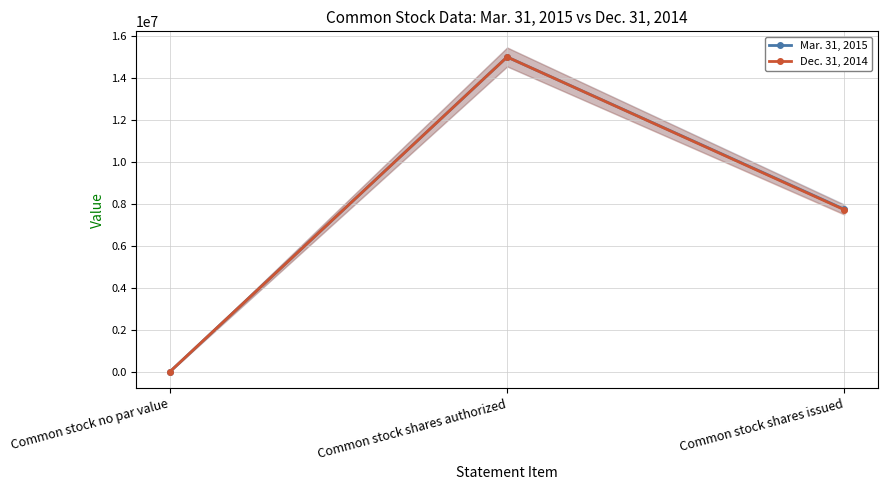

How many data points in Mar. 31, 2015 are less than 7739548?

1